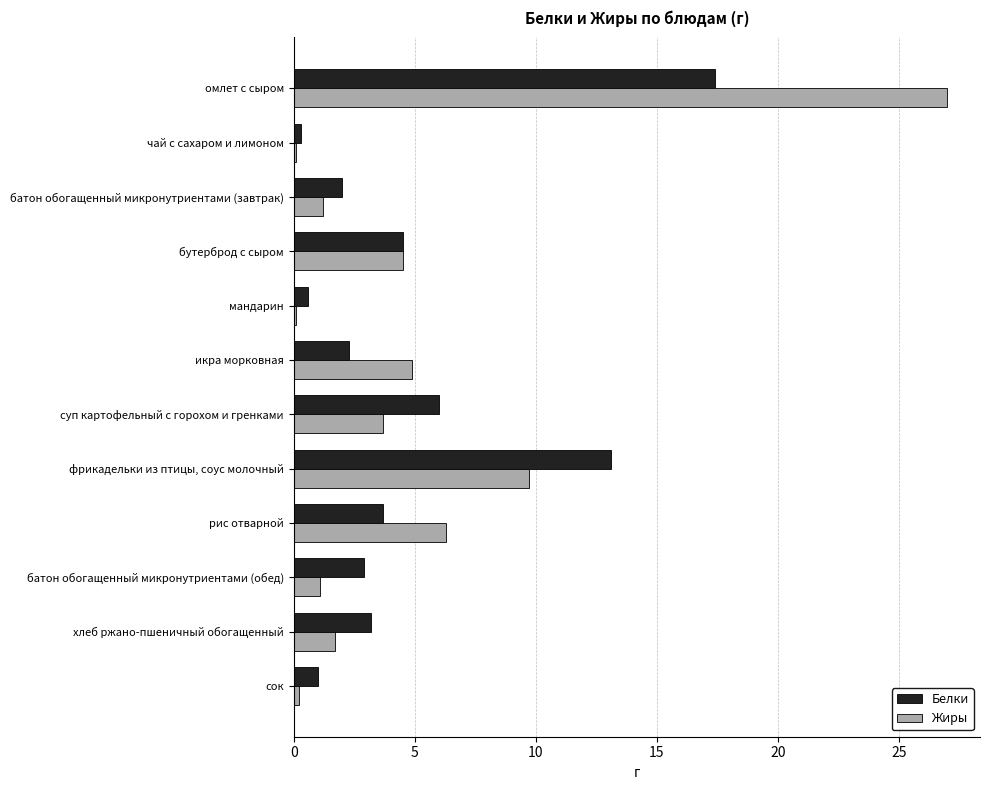

At which category is the sum across all series the highest?

омлет с сыром